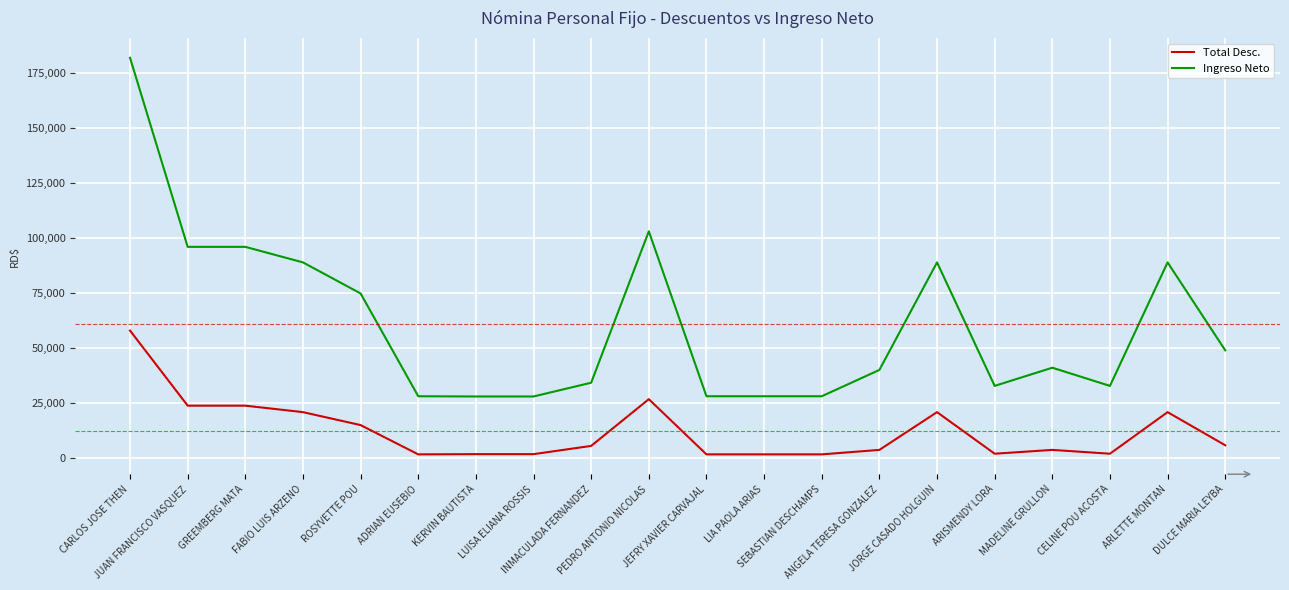

How many lines are shown in the chart?

2